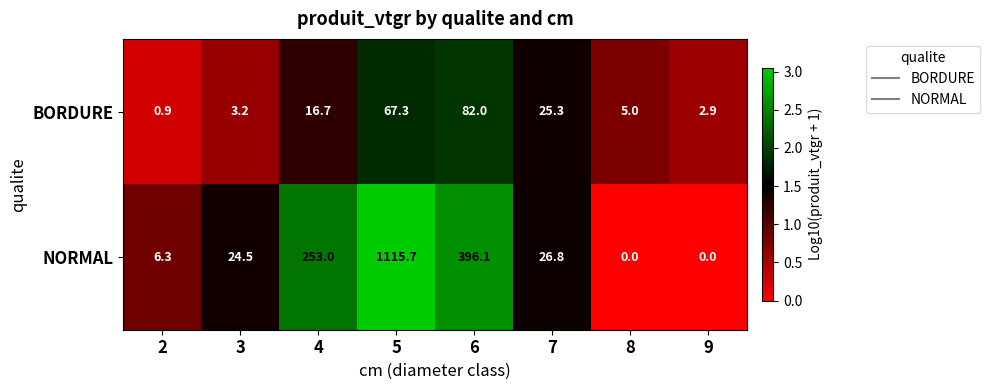

What is the difference between the highest and lowest values at 2?

5.4